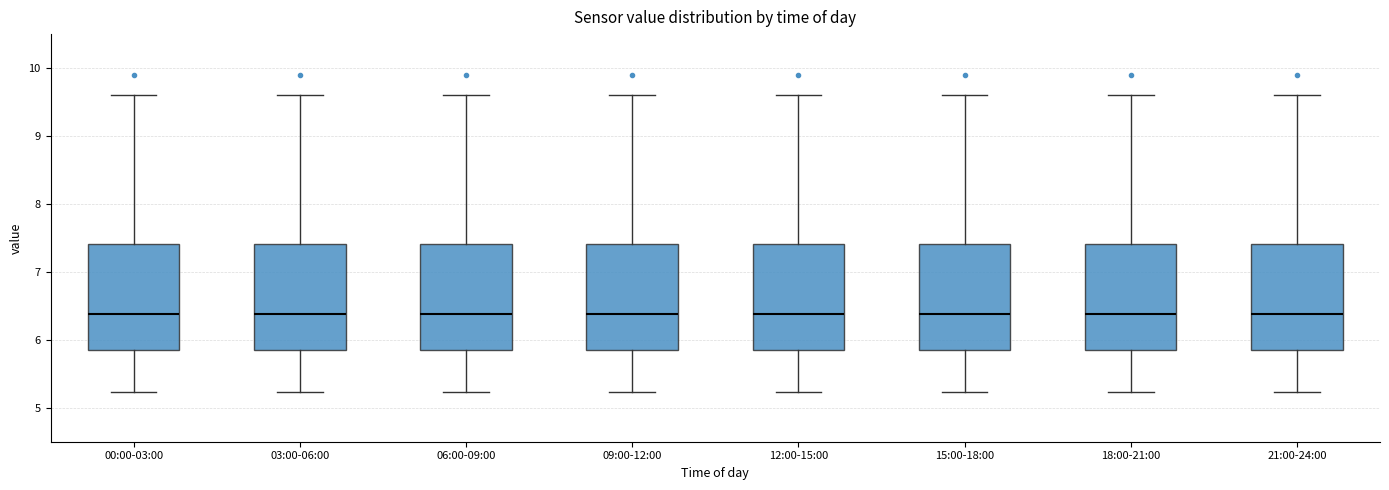

Reading left to right, read every box against the y-axis: the position of its median line, the range the box covers, and the ends of its whiskers. The values are not printed on the chart, so give them approximately, as read against the axis.

00:00-03:00: median 6.4, box 5.8 to 7.4, whiskers 5.2 to 9.6
03:00-06:00: median 6.4, box 5.8 to 7.4, whiskers 5.2 to 9.6
06:00-09:00: median 6.4, box 5.8 to 7.4, whiskers 5.2 to 9.6
09:00-12:00: median 6.4, box 5.8 to 7.4, whiskers 5.2 to 9.6
12:00-15:00: median 6.4, box 5.8 to 7.4, whiskers 5.2 to 9.6
15:00-18:00: median 6.4, box 5.8 to 7.4, whiskers 5.2 to 9.6
18:00-21:00: median 6.4, box 5.8 to 7.4, whiskers 5.2 to 9.6
21:00-24:00: median 6.4, box 5.8 to 7.4, whiskers 5.2 to 9.6